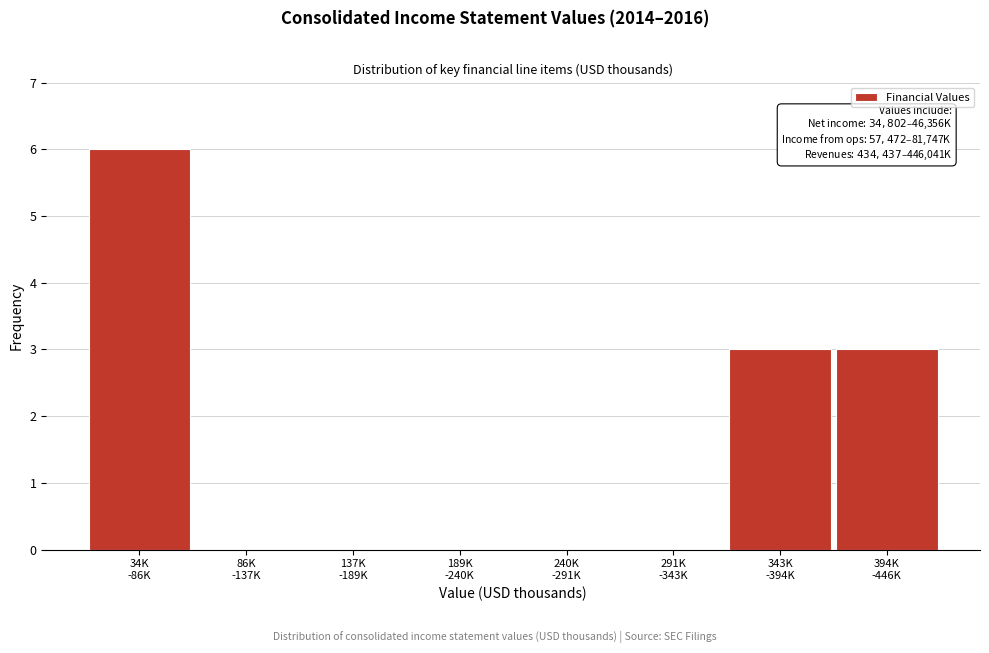

What is the maximum value shown in the chart?

6